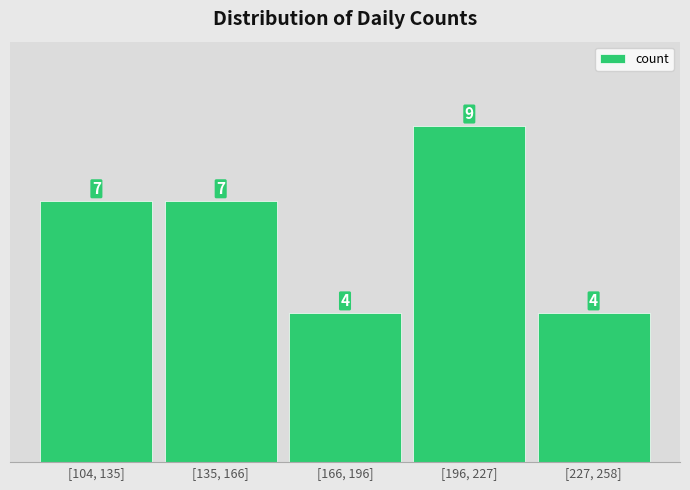

Reading left to right, list all the values displayed in this chart.

[104, 135]=7	[135, 166]=7	[166, 196]=4	[196, 227]=9	[227, 258]=4